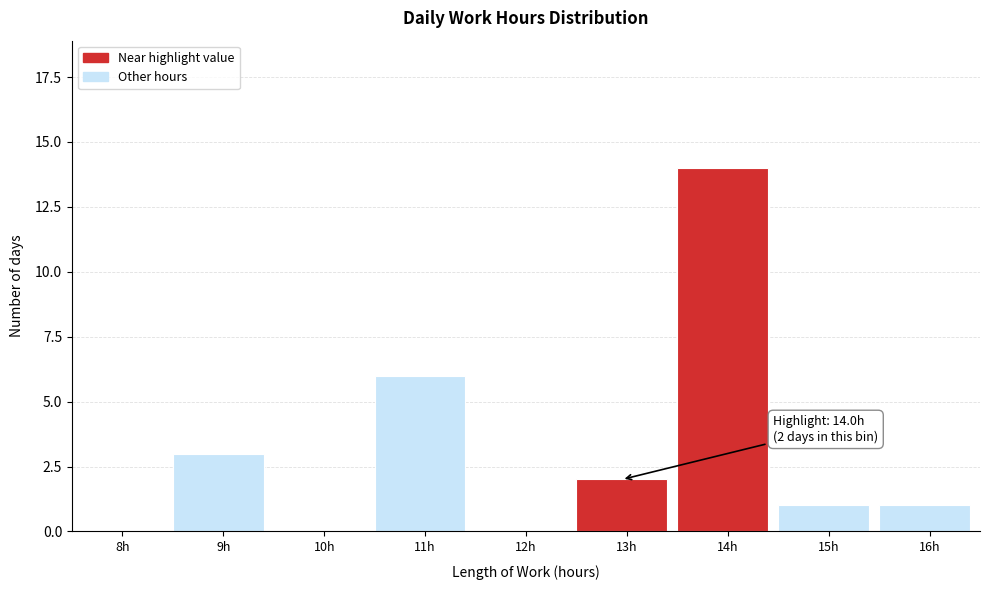

Reading left to right, transcribe all the data shown in this chart.

8h=0	9h=3	10h=0	11h=6	12h=0	13h=2	14h=14	15h=1	16h=1